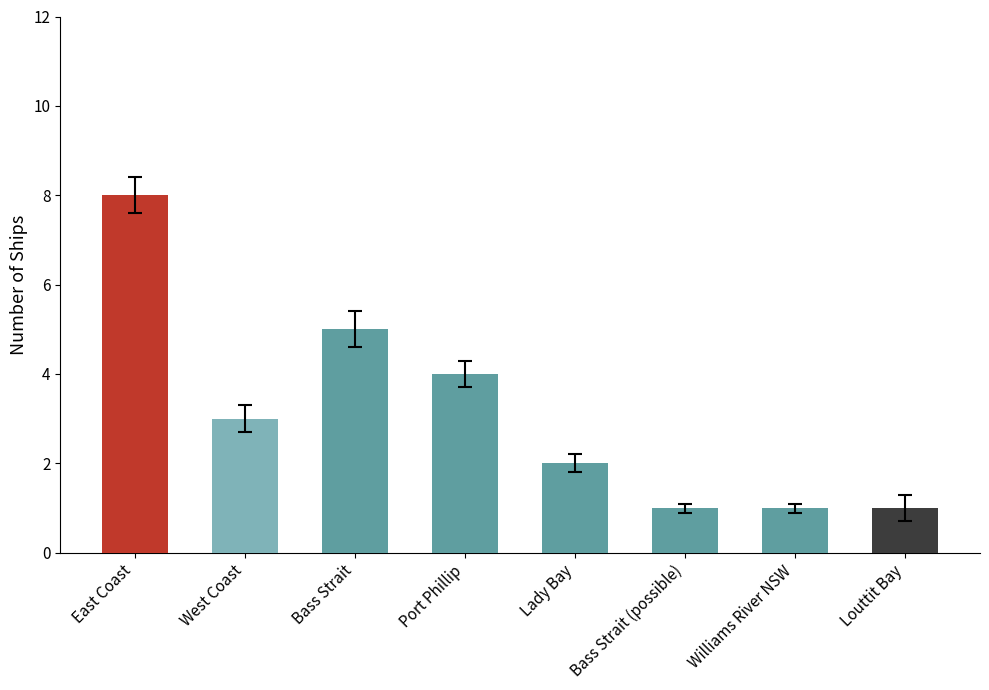

Reading left to right, extract all data points from this chart.

8	3	5	4	2	1	1	1